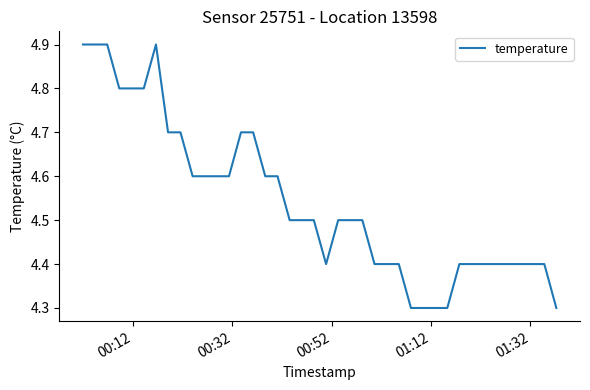

What is the difference between the maximum and minimum values?

0.6